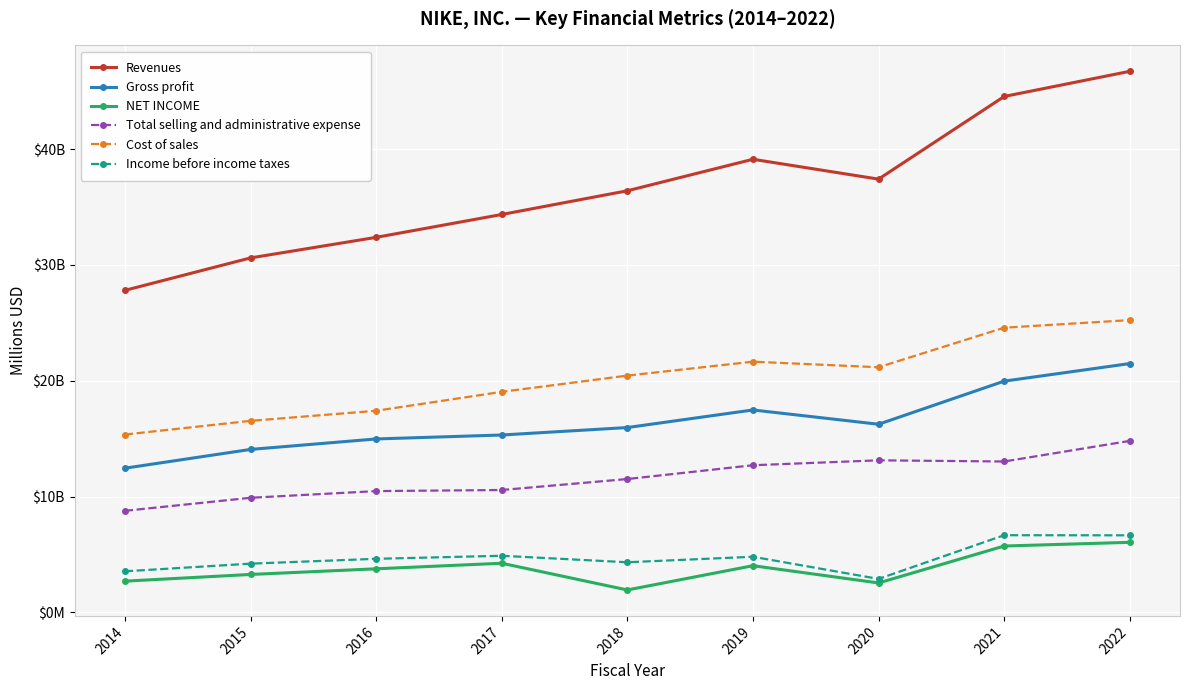

Which has a higher value, 2019 or 2017?

2019